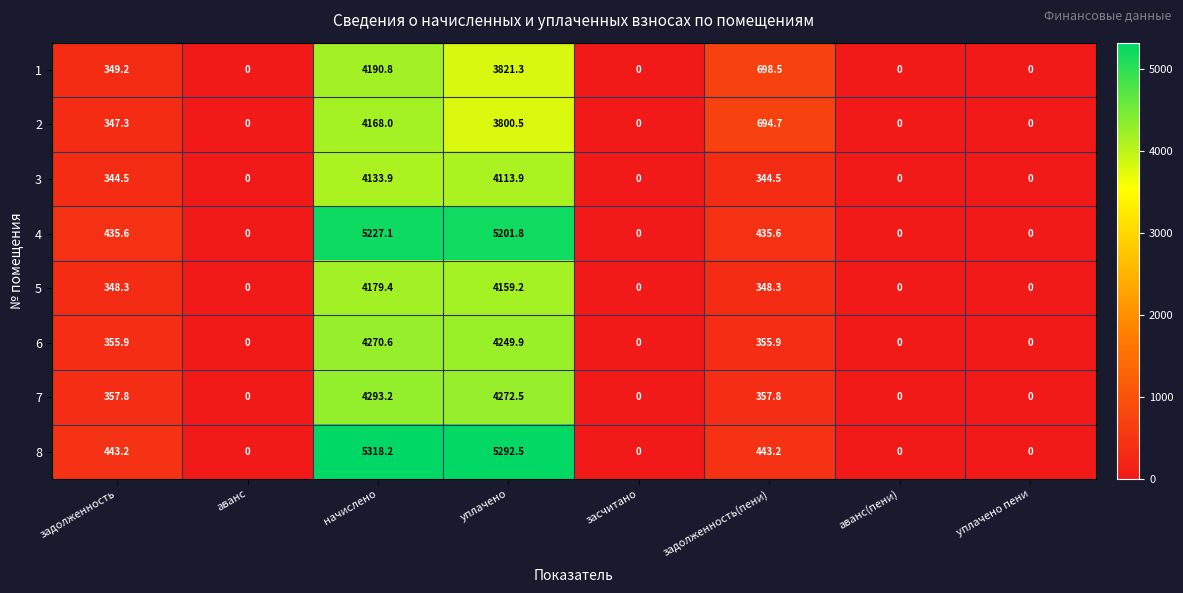

How many distinct data groups are displayed?

8